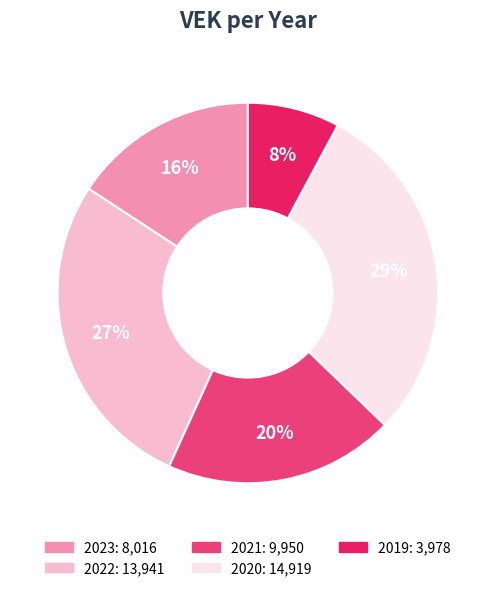

Do 2022 and 2020 together represent more than half of the pie?

Yes